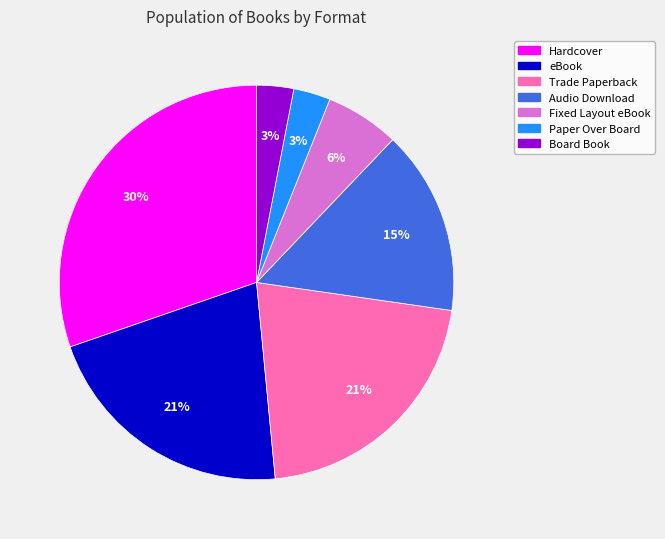

Combined, do Trade Paperback and Paper Over Board account for over 50%?

No